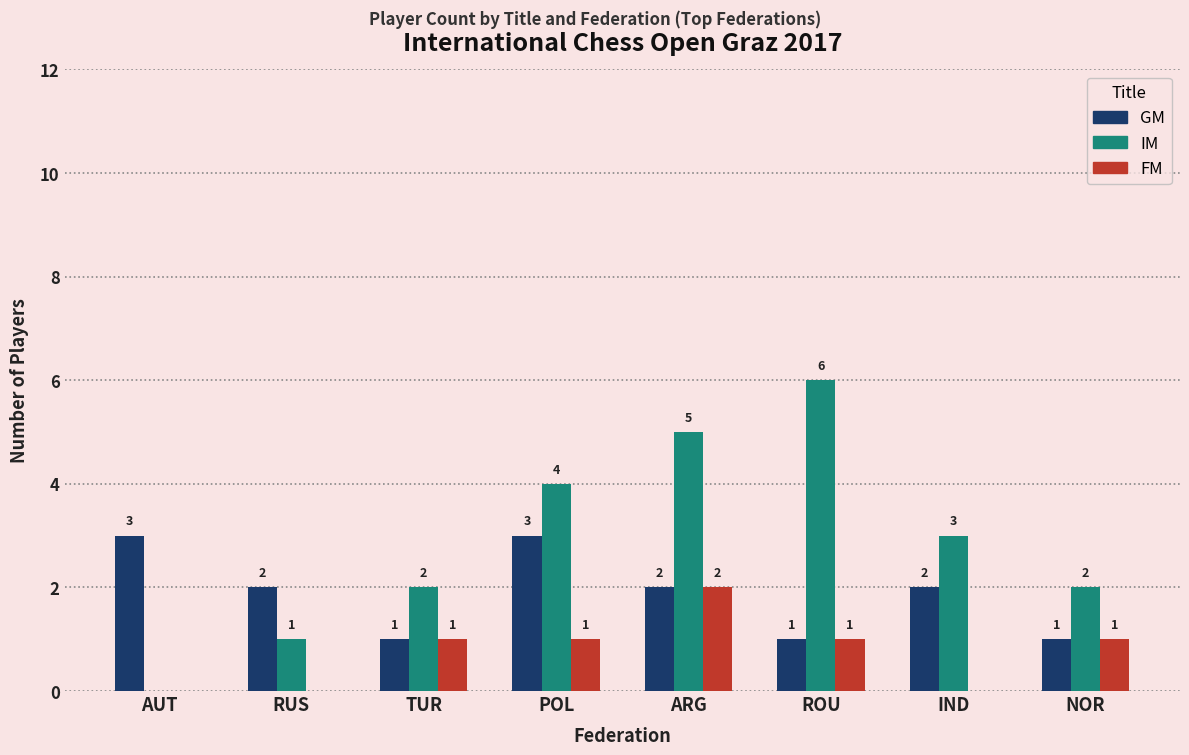

Are the bars grouped side by side (vs. stacked)?

Yes